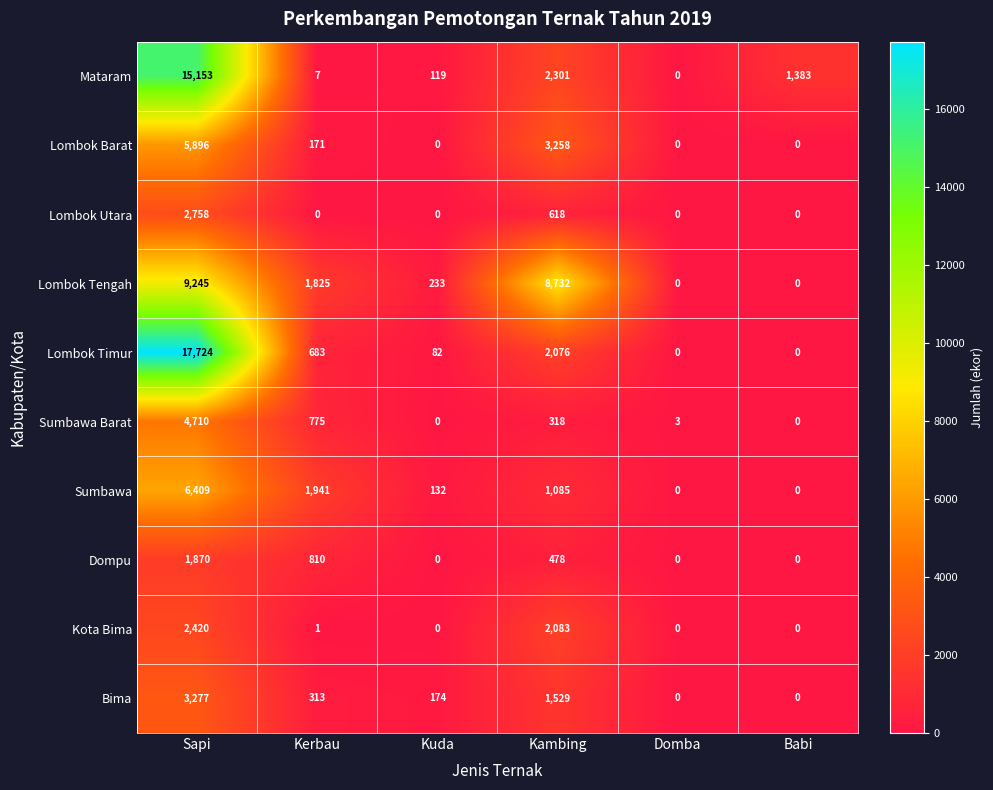

Rank the series by their maximum value, from highest to lowest.

Lombok Timur, Mataram, Lombok Tengah, Sumbawa, Lombok Barat, Sumbawa Barat, Bima, Lombok Utara, Kota Bima, Dompu